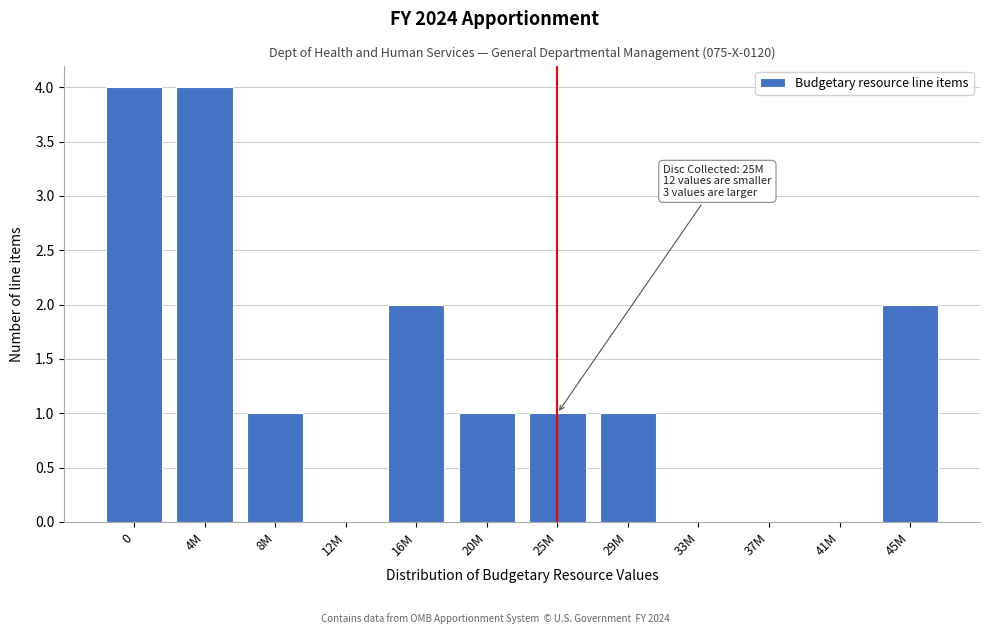

Reading left to right, transcribe all the data shown in this chart.

0=4	4M=4	8M=1	12M=0	16M=2	20M=1	25M=1	29M=1	33M=0	37M=0	41M=0	45M=2